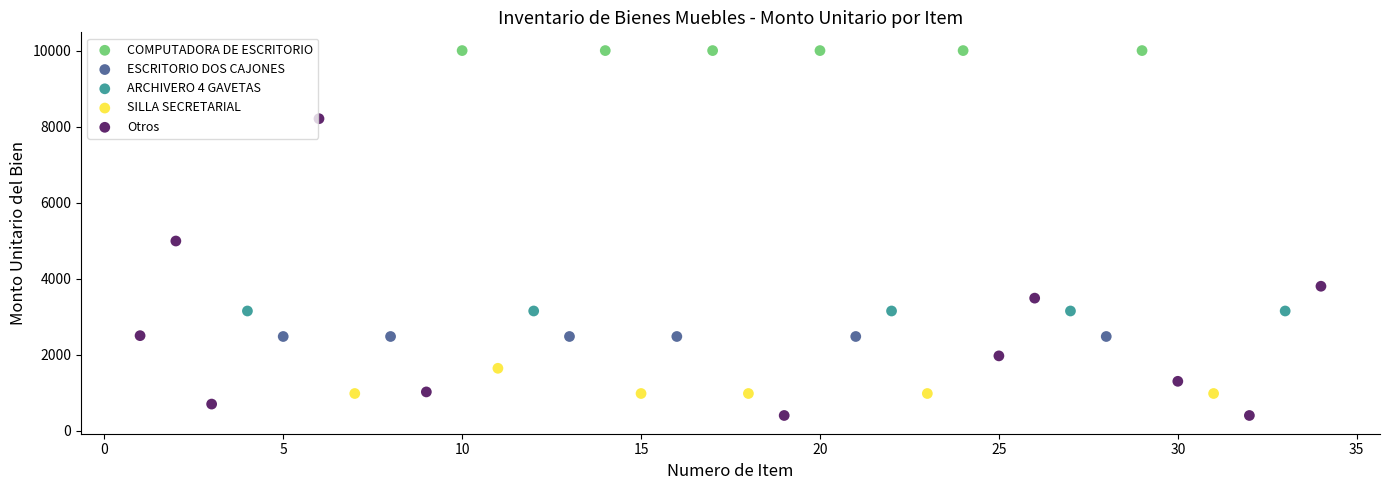

Which series contains the highest Y value?

COMPUTADORA DE ESCRITORIO